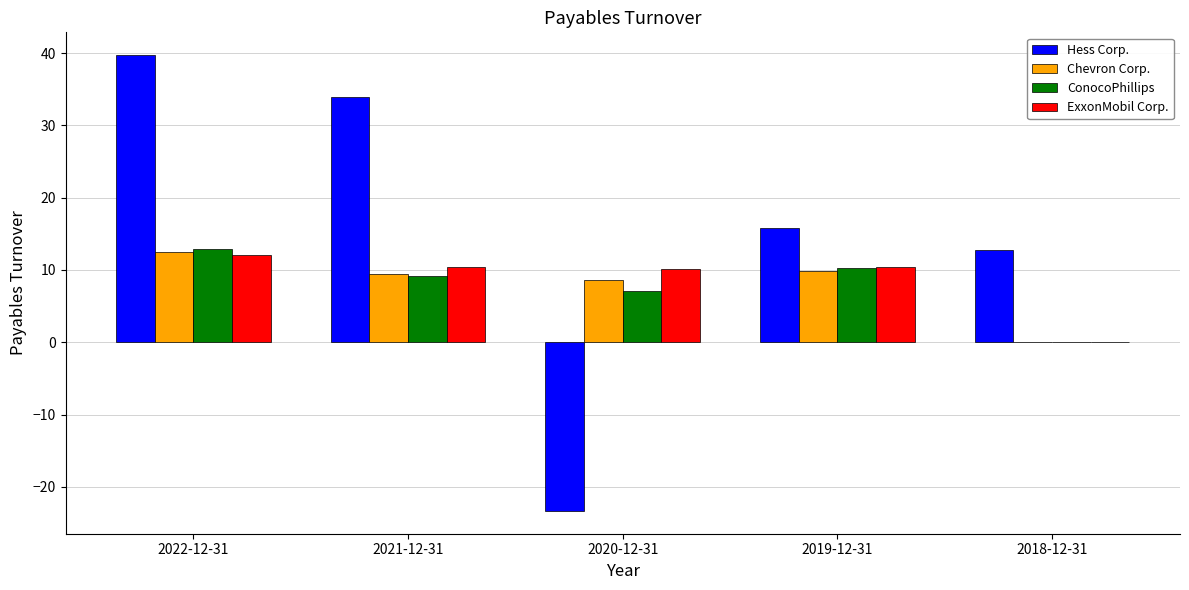

What is the average value of the ExxonMobil Corp. series?

8.6